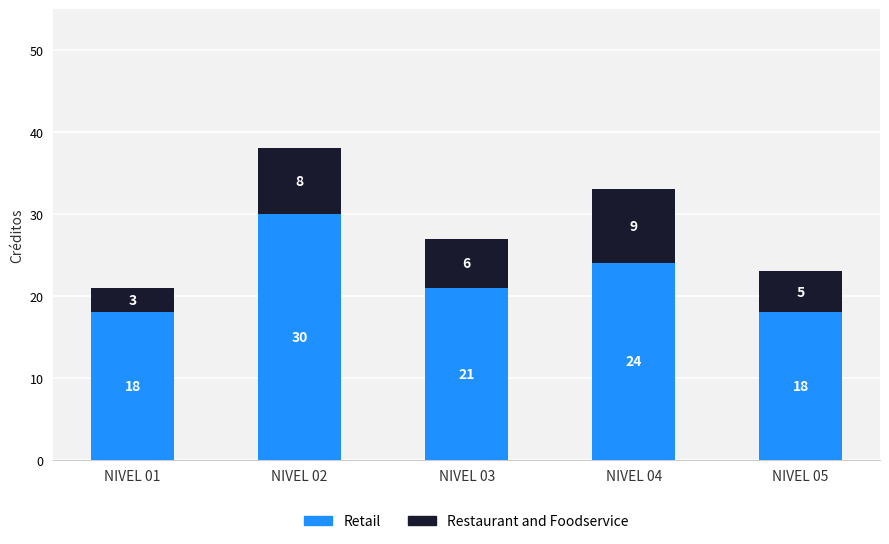

At which label does Retail first exceed 21?

NIVEL 02